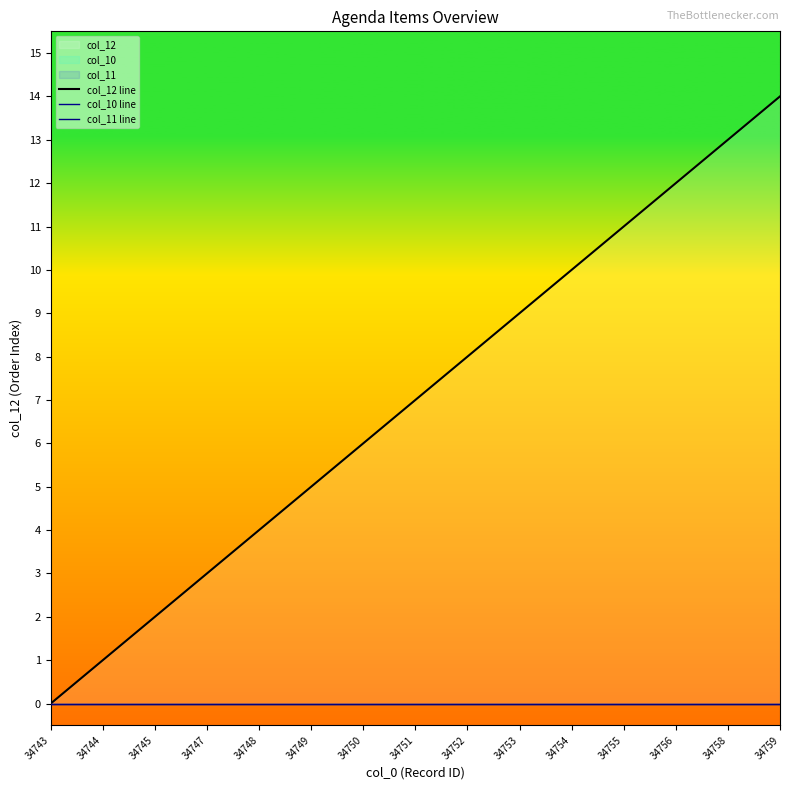

Reading left to right, extract all data points from this chart.

col_12 line: 34743=0	34744=1	34745=2	34747=3	34748=4	34749=5	34750=6	34751=7	34752=8	34753=9	34754=10	34755=11	34756=12	34758=13	34759=14
col_10 line: 34743=0	34744=0	34745=0	34747=0	34748=0	34749=0	34750=0	34751=0	34752=0	34753=0	34754=0	34755=0	34756=0	34758=0	34759=0
col_11 line: 34743=0	34744=0	34745=0	34747=0	34748=0	34749=0	34750=0	34751=0	34752=0	34753=0	34754=0	34755=0	34756=0	34758=0	34759=0